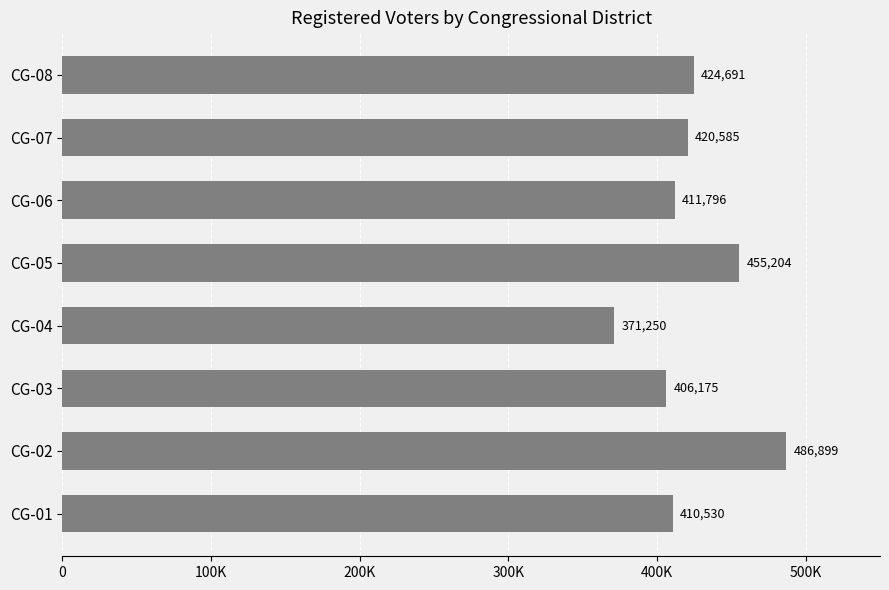

List the labels in order of value, largest first.

CG-02, CG-05, CG-08, CG-07, CG-06, CG-01, CG-03, CG-04